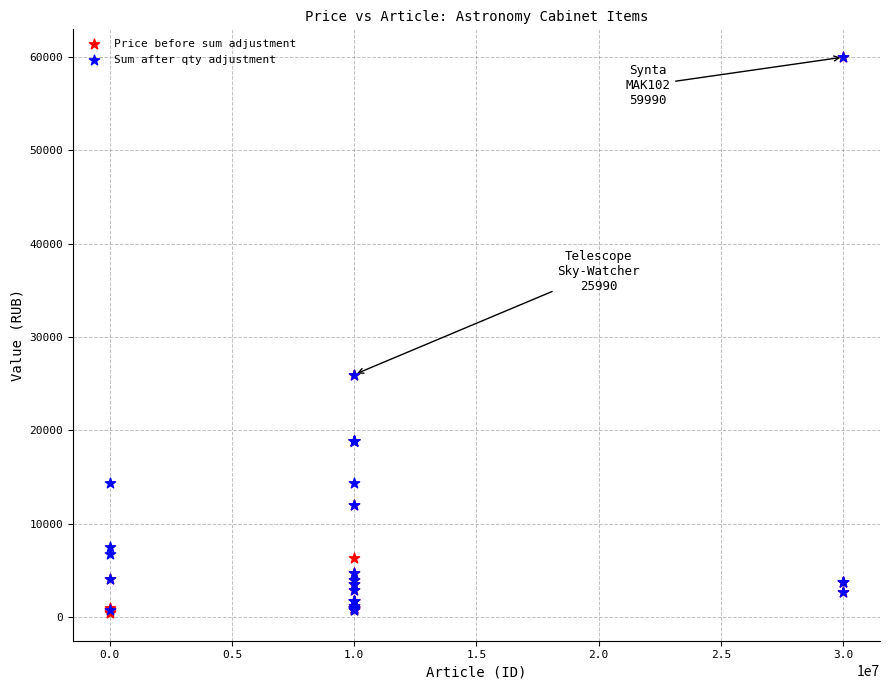

What are all the series names shown in the legend?

Price before sum adjustment, Sum after qty adjustment